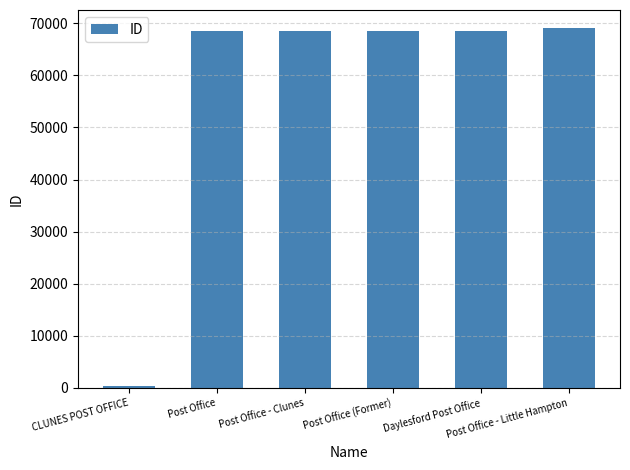

What is the greatest value displayed?

69090